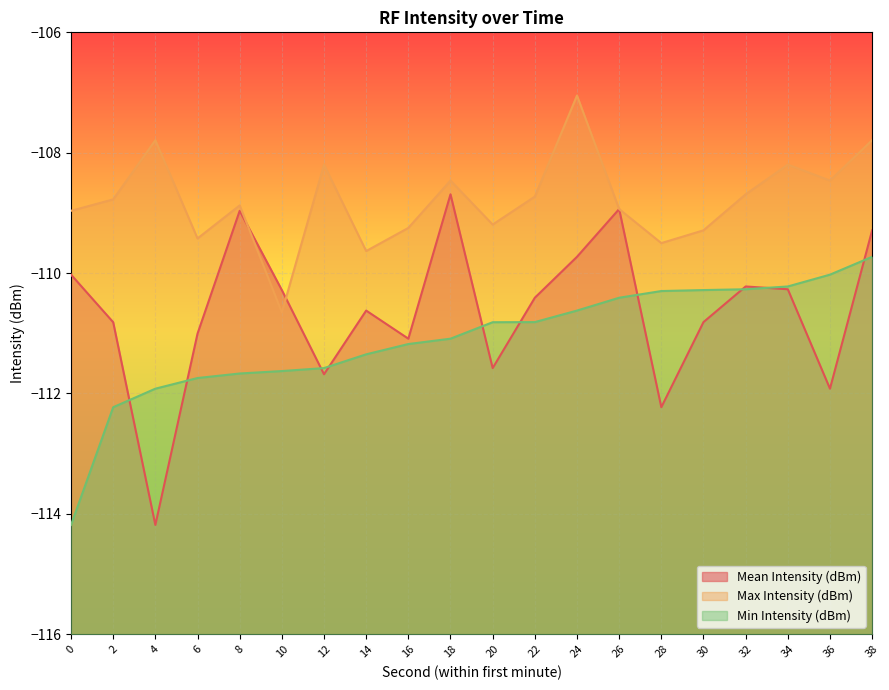

Does the chart display data point markers on the line(s)?

No